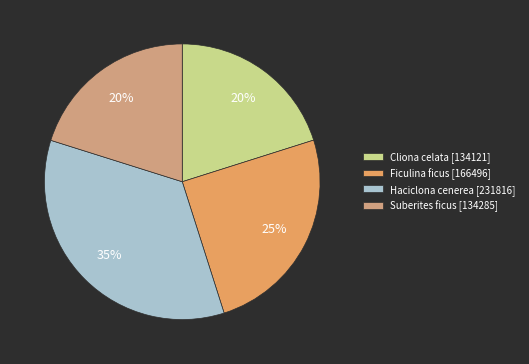

Is Cliona celata the majority of the pie?

No